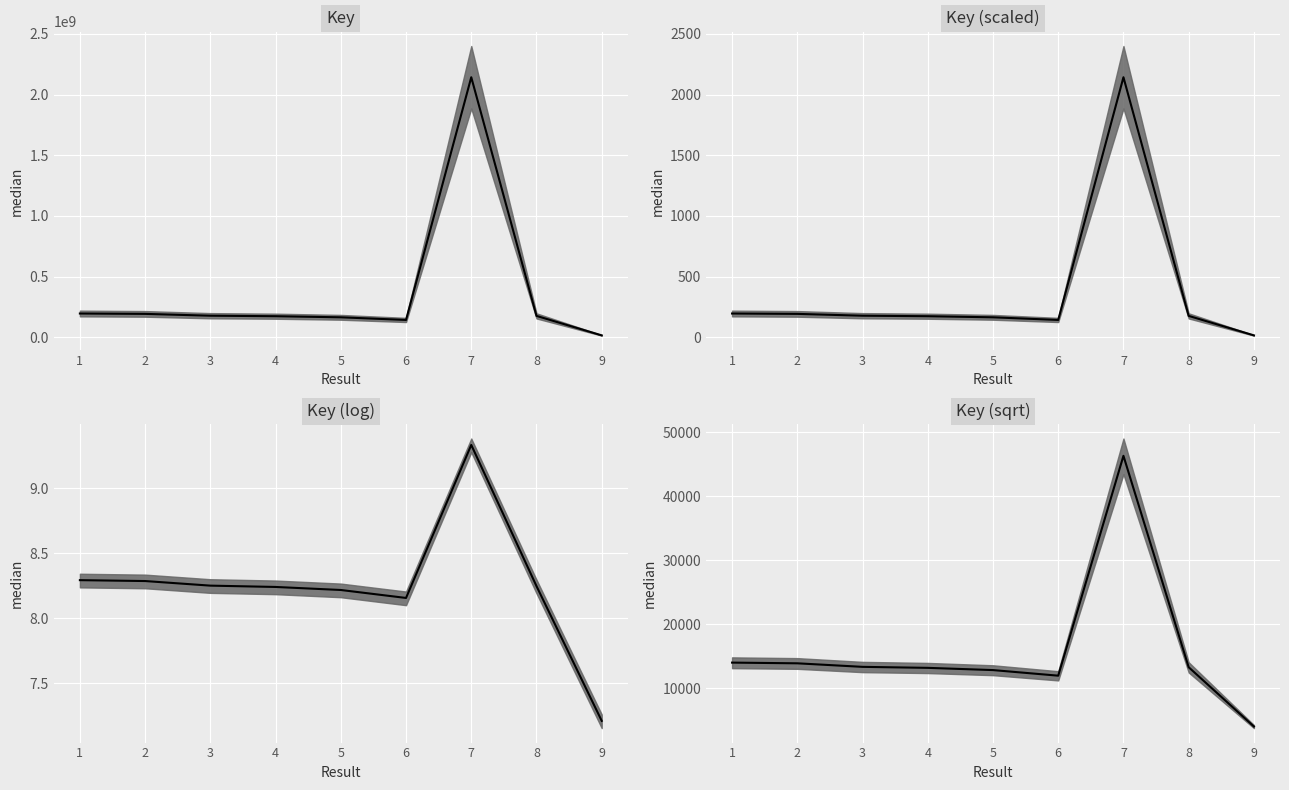

At which category does the chart reach its peak across all series?

7